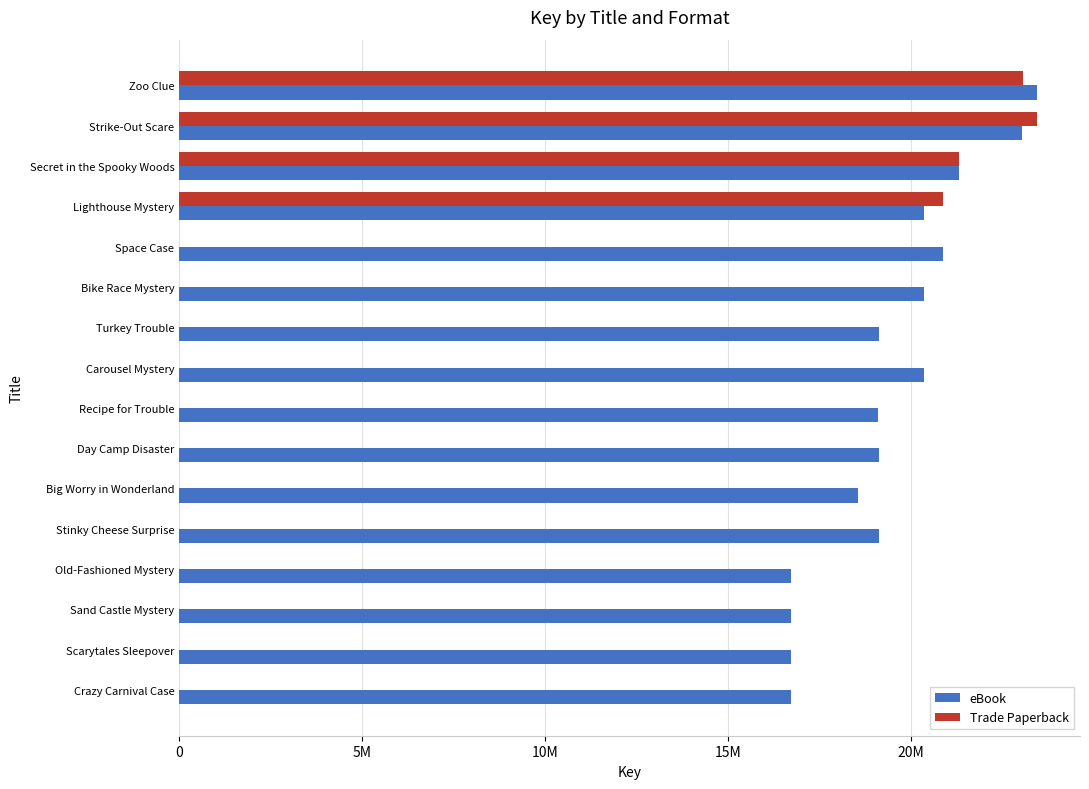

At how many categories does at least one series exceed 8001138?

16